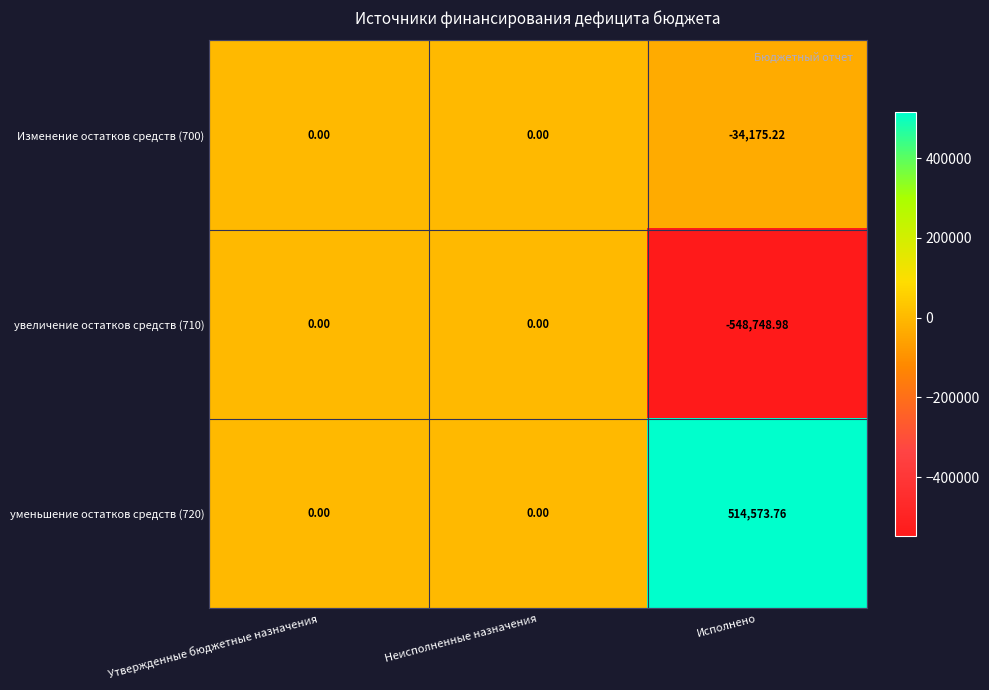

Which label corresponds to the largest value in the chart?

Исполнено